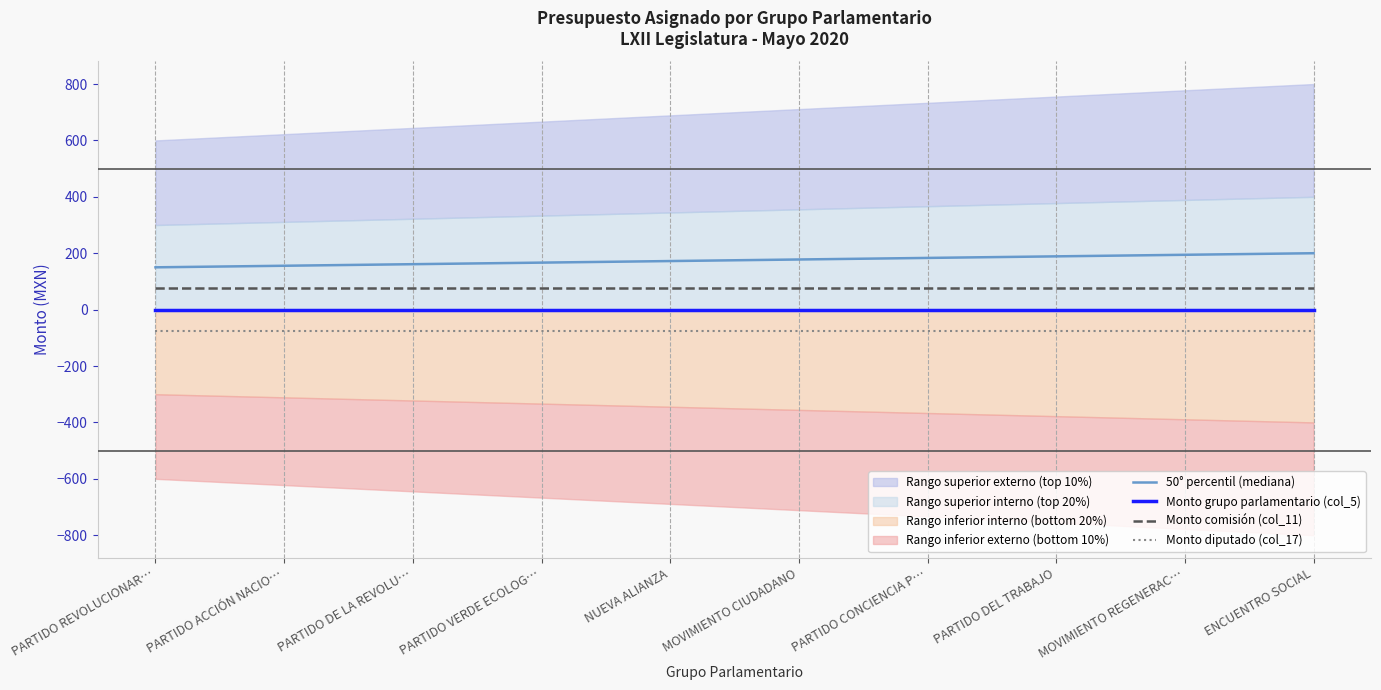

True or false: Monto diputado (col_17) and 50° percentil (mediana) intersect in this chart.

False